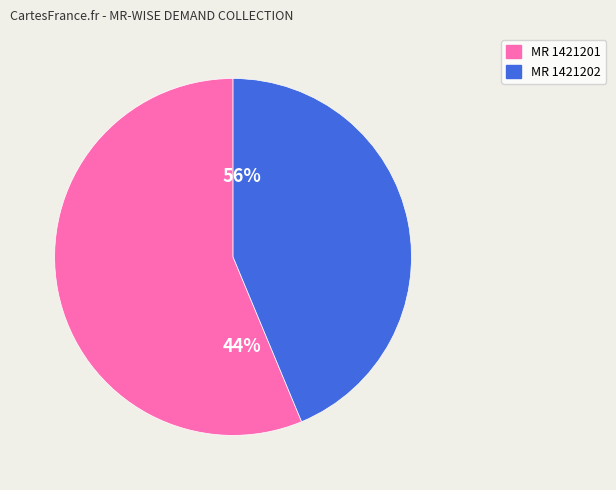

Does LT2 LT-2(a)(ii) S.BELAGOLA 1421201 represent more than half of the total?

Yes